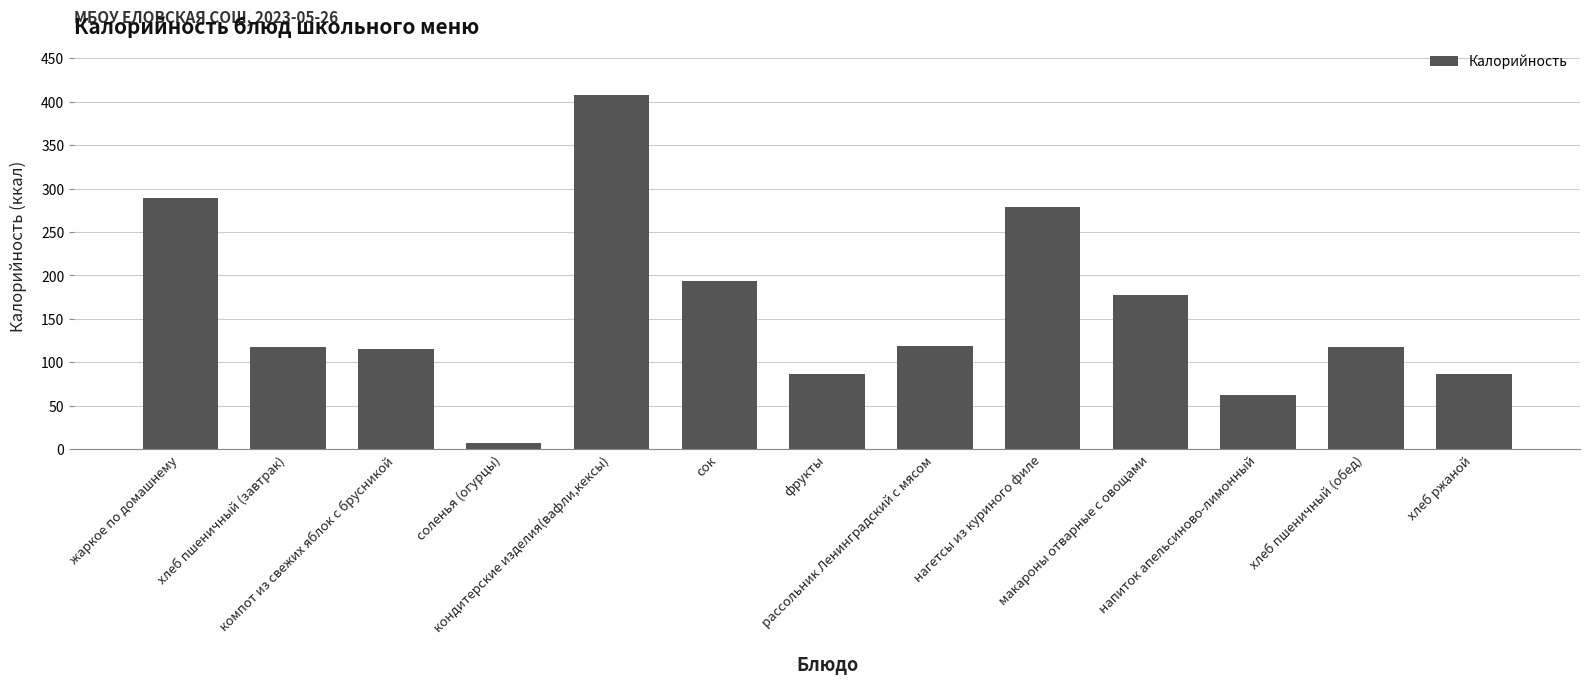

What is the label of the 9th bar from the right?

кондитерские изделия(вафли,кексы)